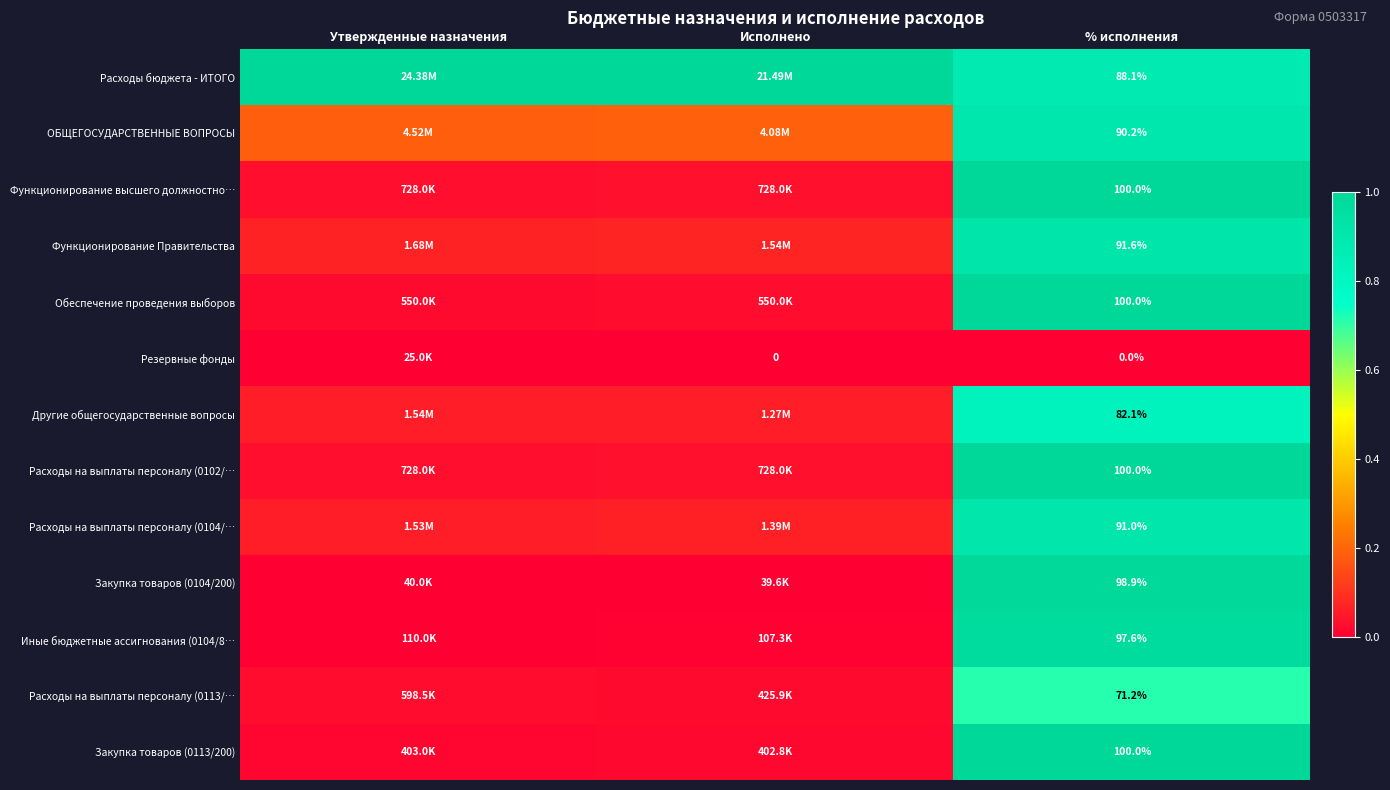

Is the value of Расходы на выплаты персоналу (0104/… at % исполнения greater than the value of Обеспечение проведения выборов at % исполнения?

No